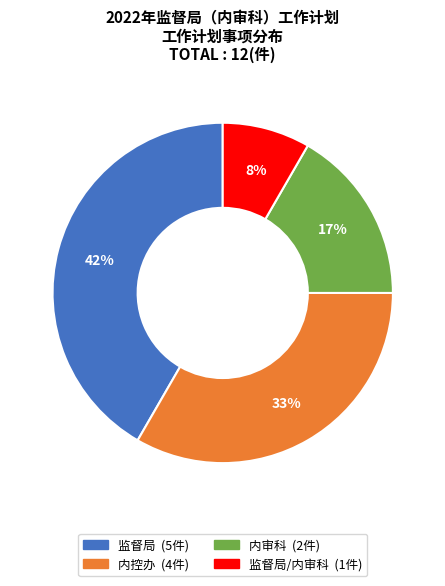

Does any single category account for the majority?

No